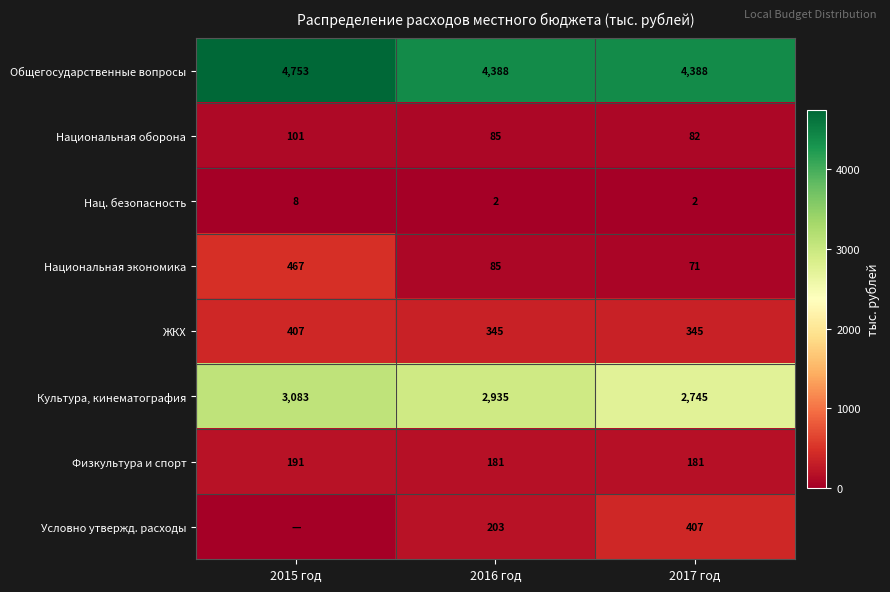

At which category is the sum across all series the highest?

2015 год